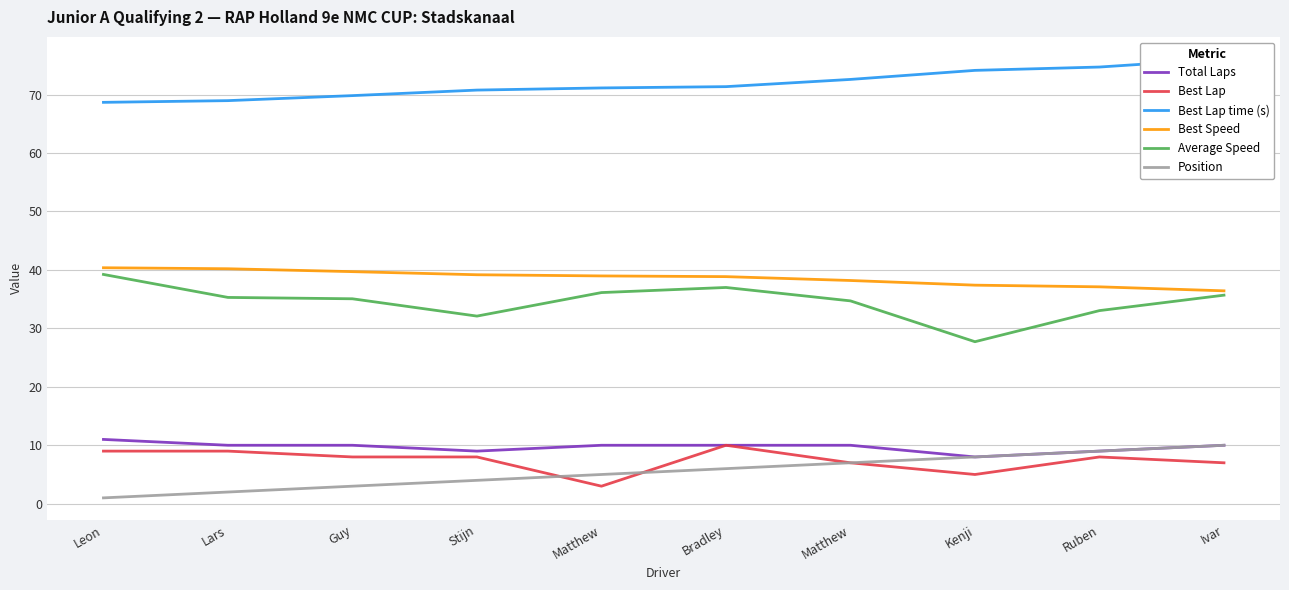

Does the chart display data point markers on the line(s)?

No